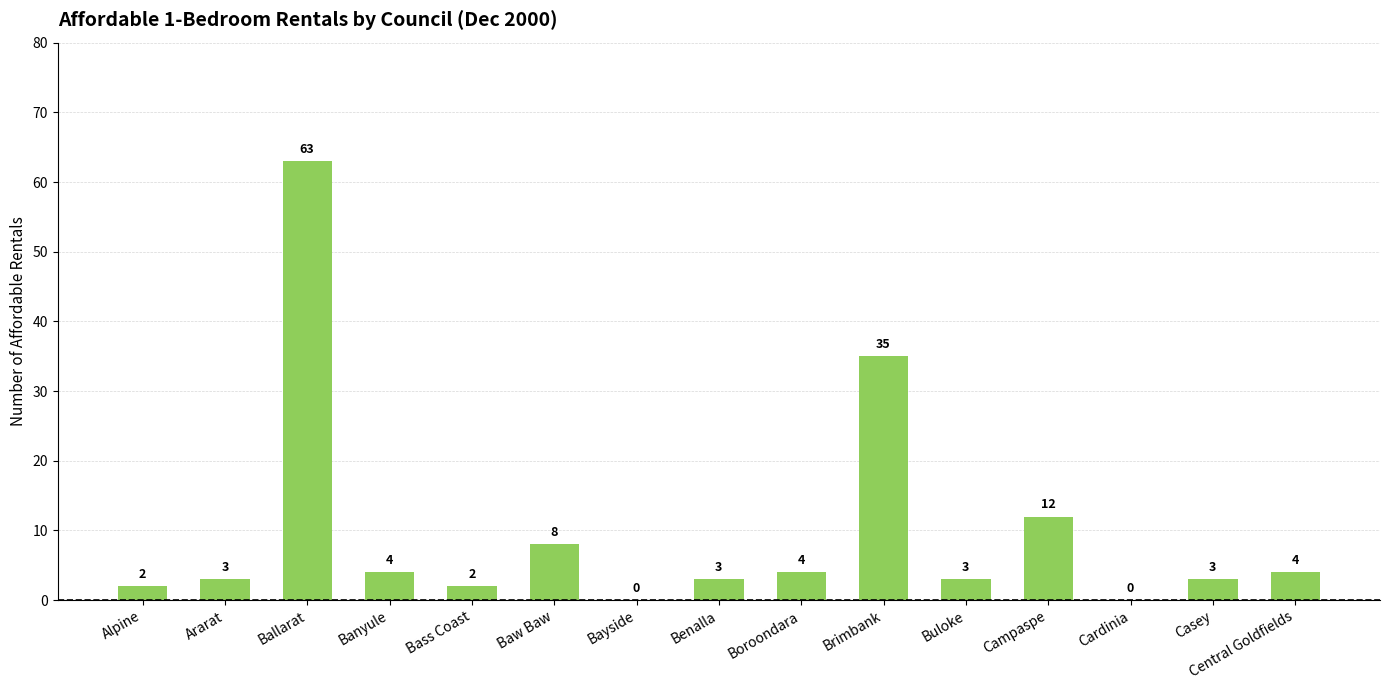

Reading left to right, list all the values displayed in this chart.

2	3	63	4	2	8	0	3	4	35	3	12	0	3	4